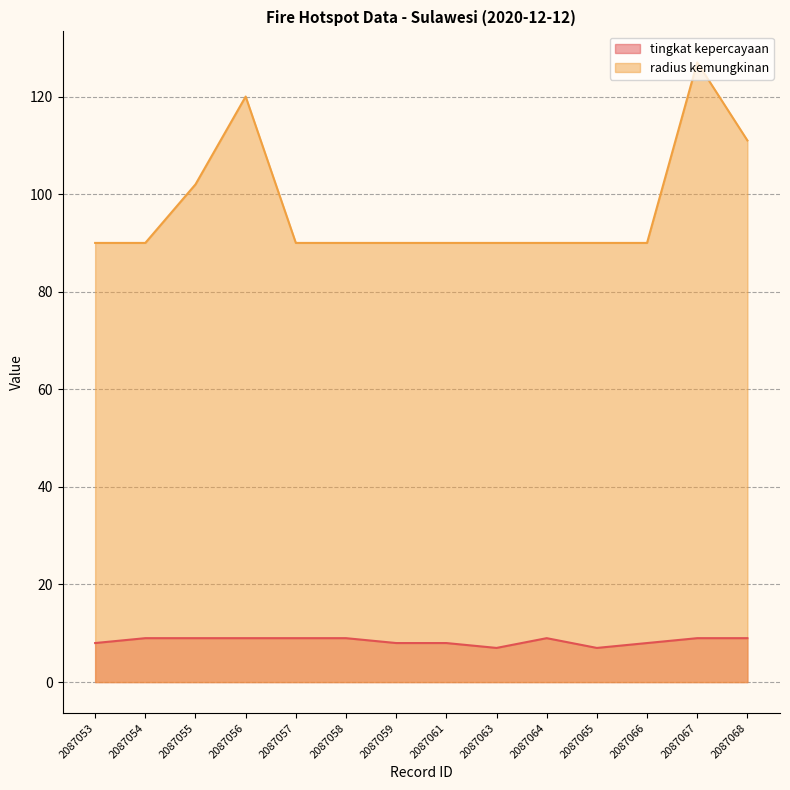

Which category has the highest value across all series?

2087067